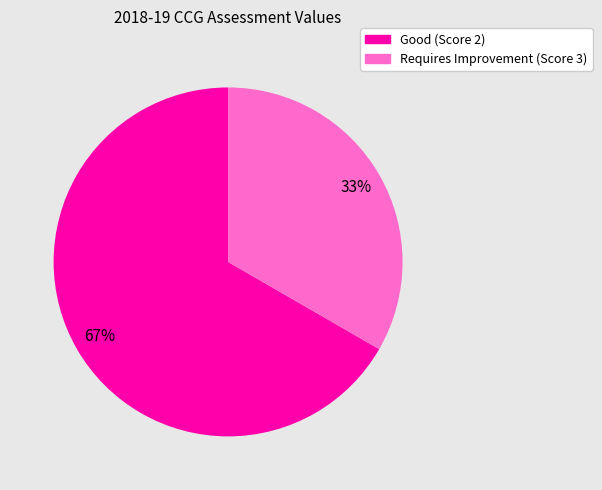

Is there a majority slice in this chart?

Yes